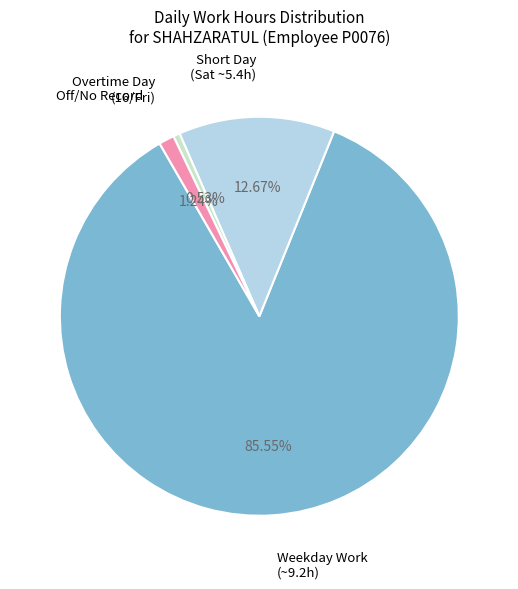

Is there a majority slice in this chart?

Yes